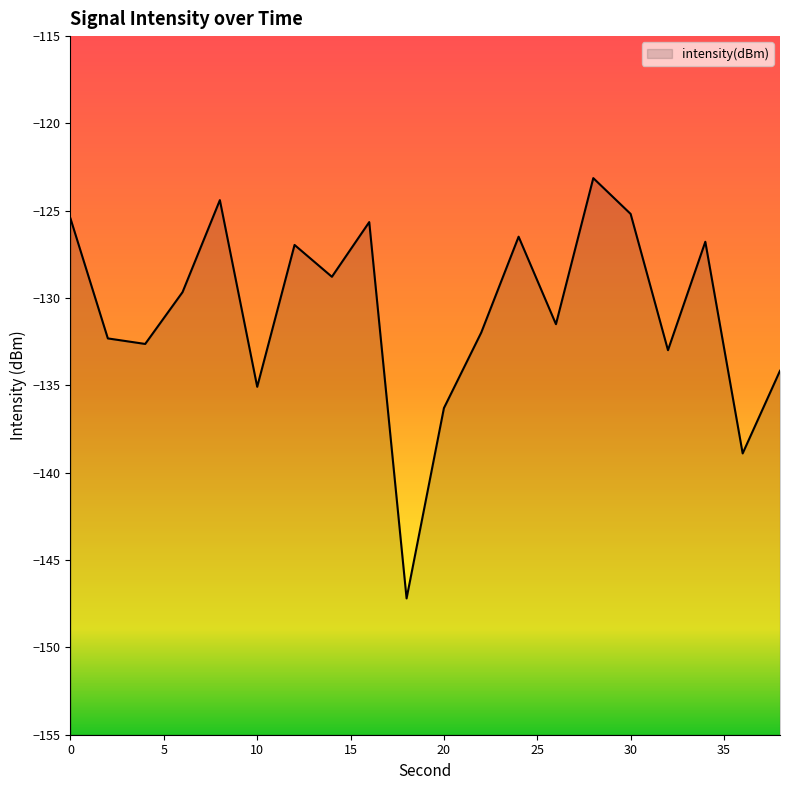

What is the difference between the maximum and minimum values?

24.1